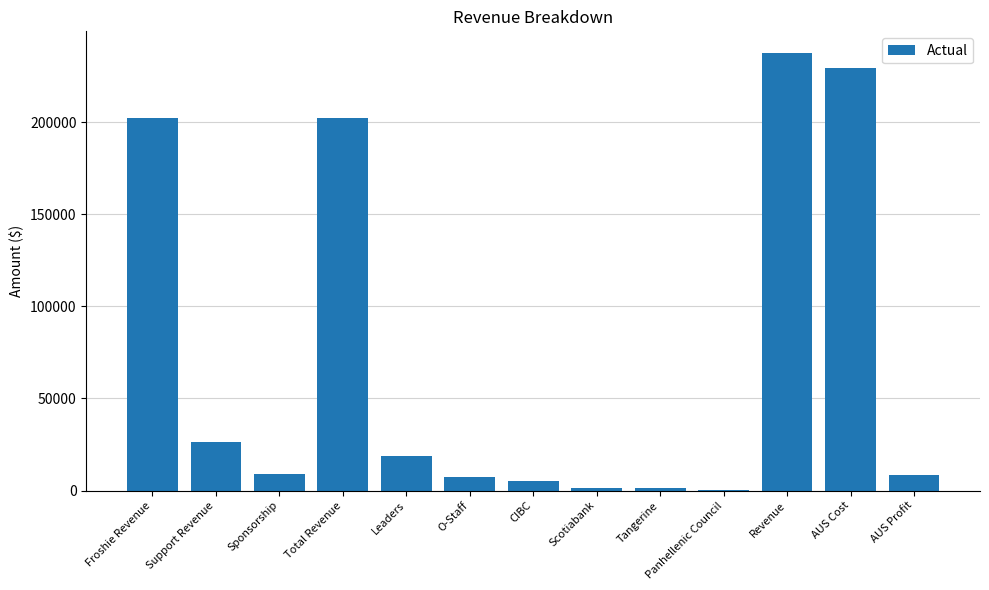

Approximately how many times larger is the value at O-Staff compared to CIBC?

1.4